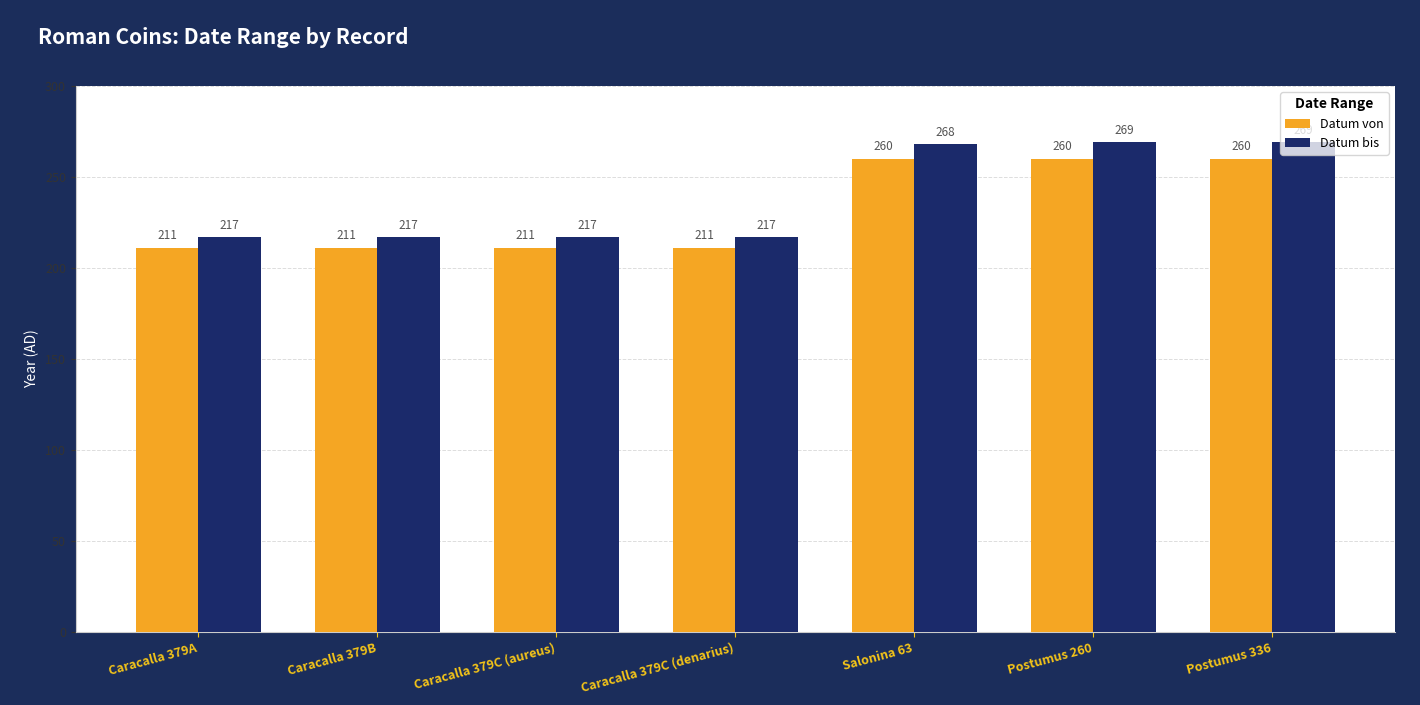

At how many categories does at least one series exceed 266?

3